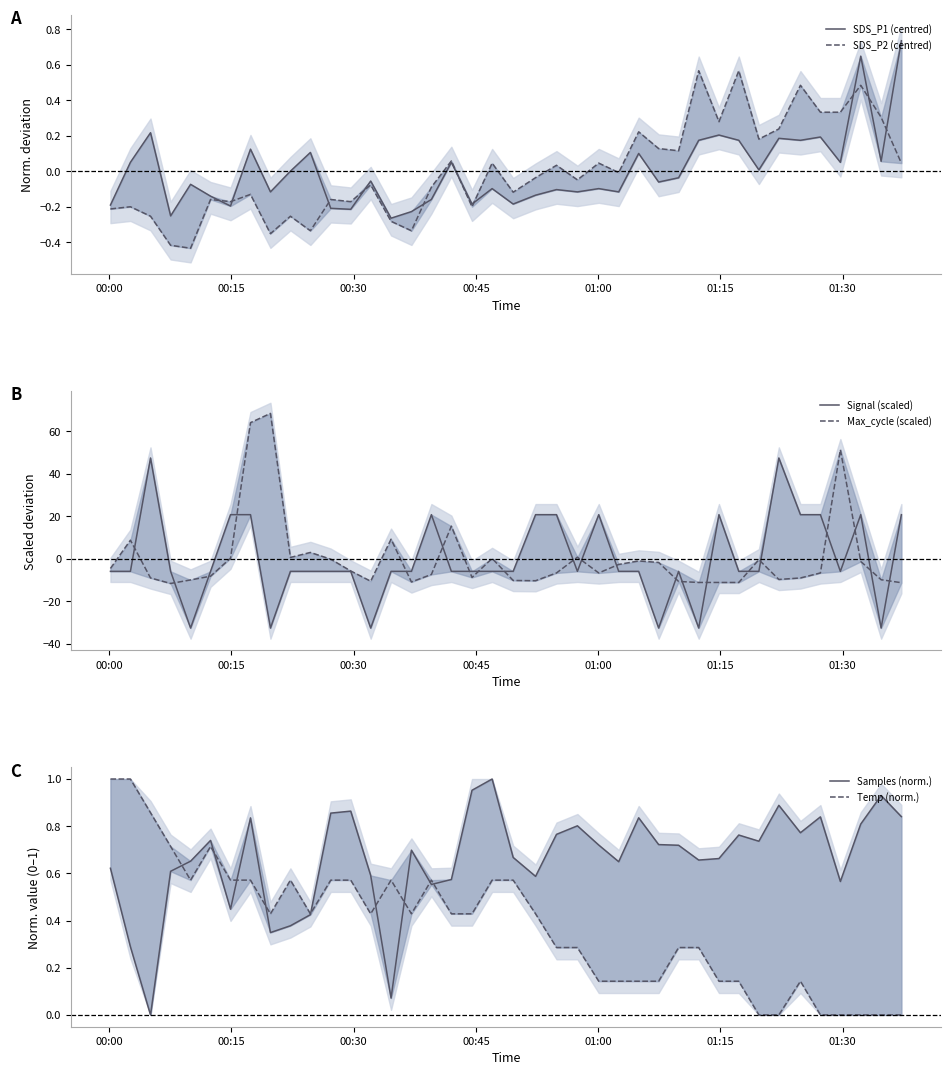

True or false: Temp (norm.) has a value of 0.8 at 14.

False